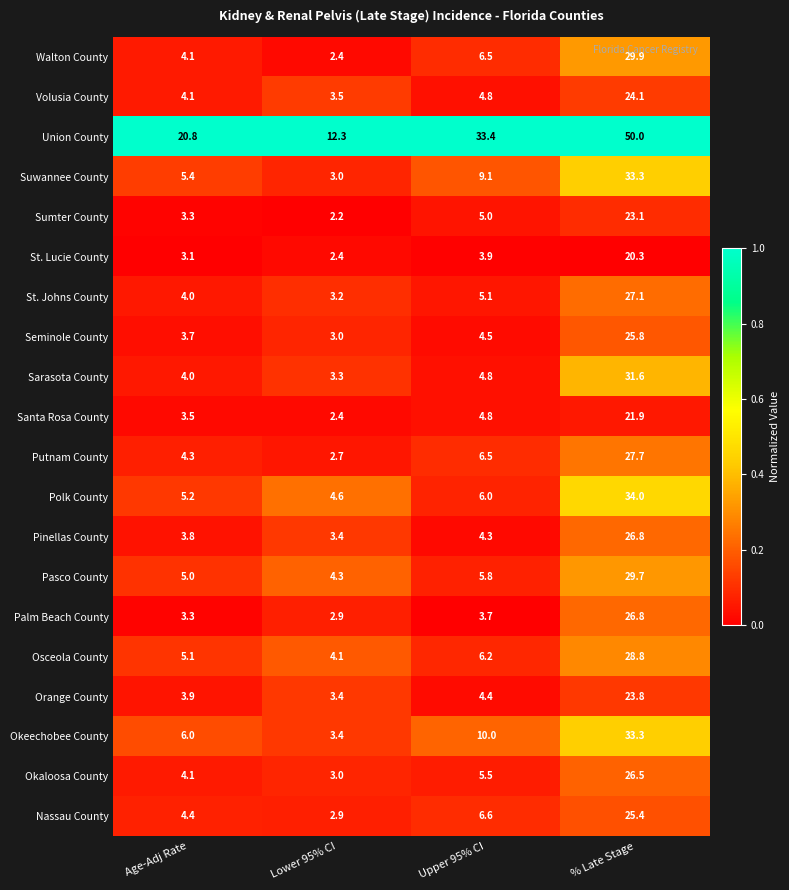

How many data points does each series have?

4